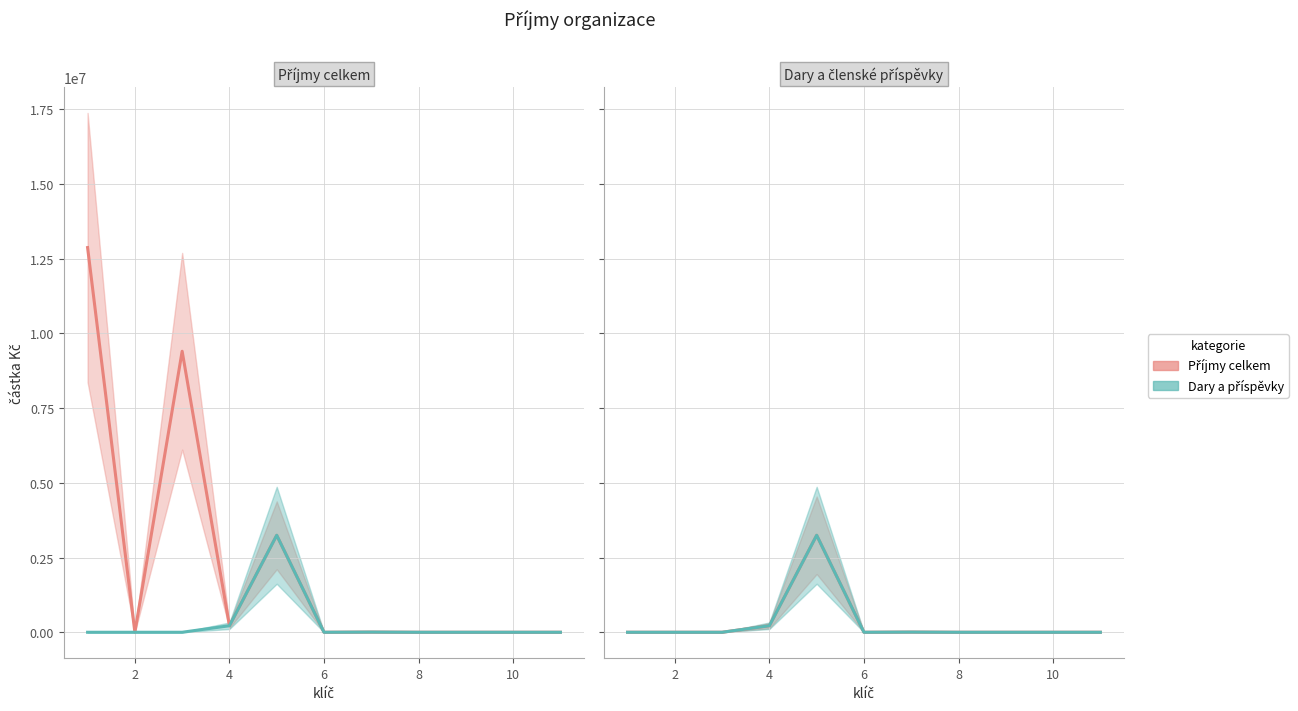

Rank the series by their maximum value, from highest to lowest.

Příjmy celkem, Dary a členské příspěvky